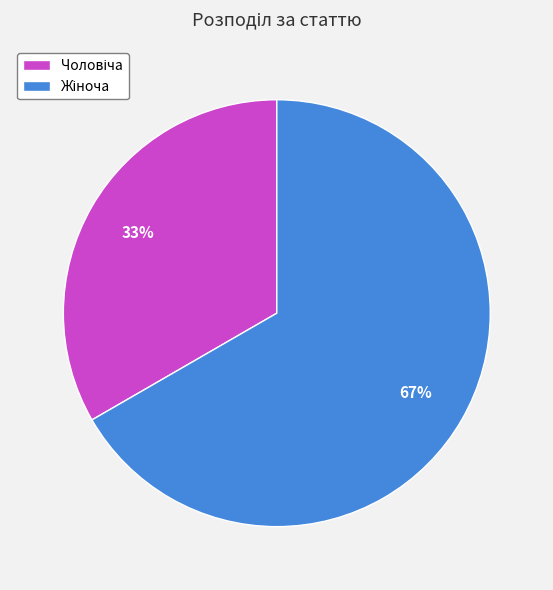

To the nearest percent, what is the average slice percentage?

50%